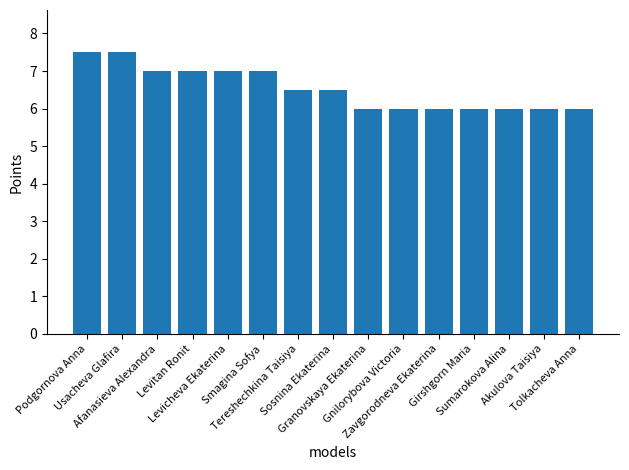

Reading left to right, list all the values displayed in this chart.

7.5	7.5	7.0	7.0	7.0	7.0	6.5	6.5	6.0	6.0	6.0	6.0	6.0	6.0	6.0